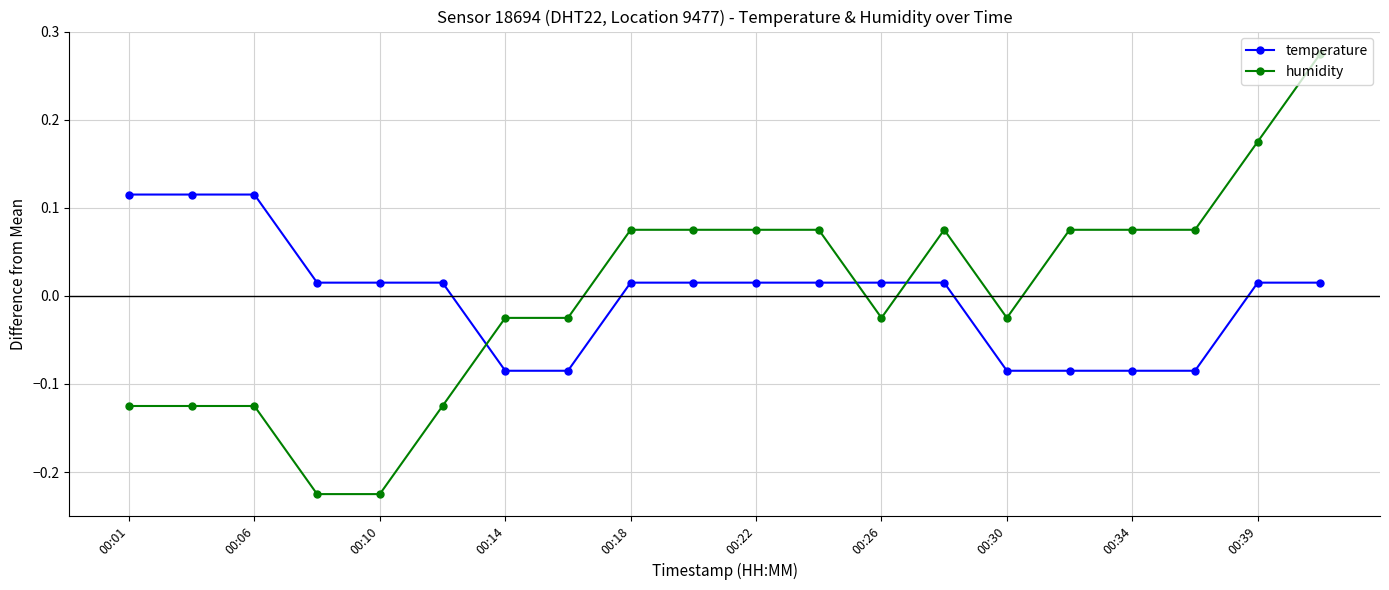

What is the difference between the maximum and minimum values in the humidity series?

0.5